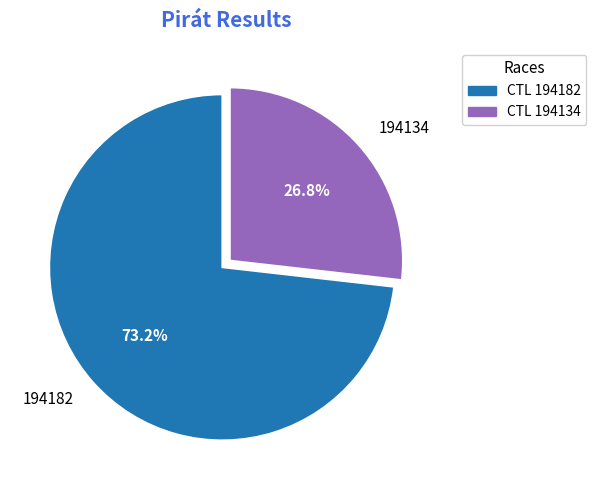

Which slice is the smallest?

194134